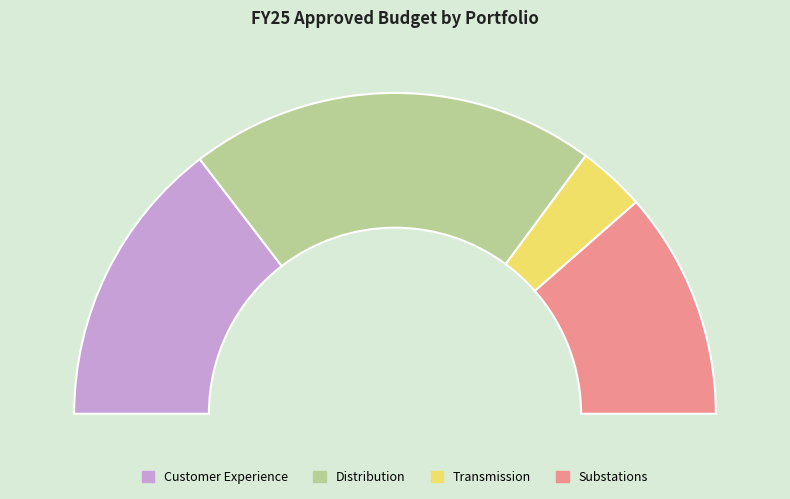

To the nearest percent, what is the combined percentage of Distribution and Substations?

64%